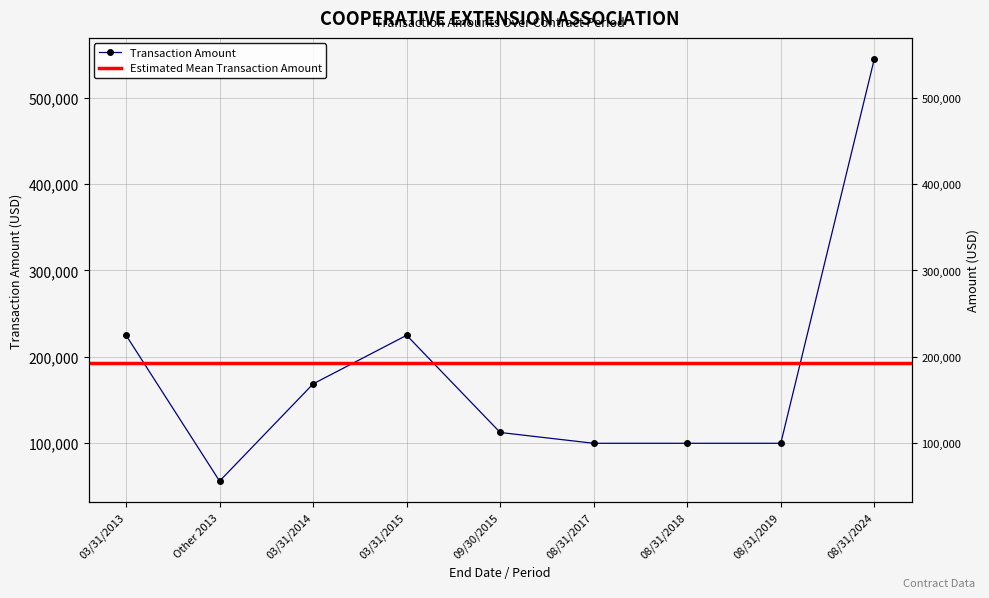

What is the change in value from 03/31/2013 to 03/31/2014?

-56250